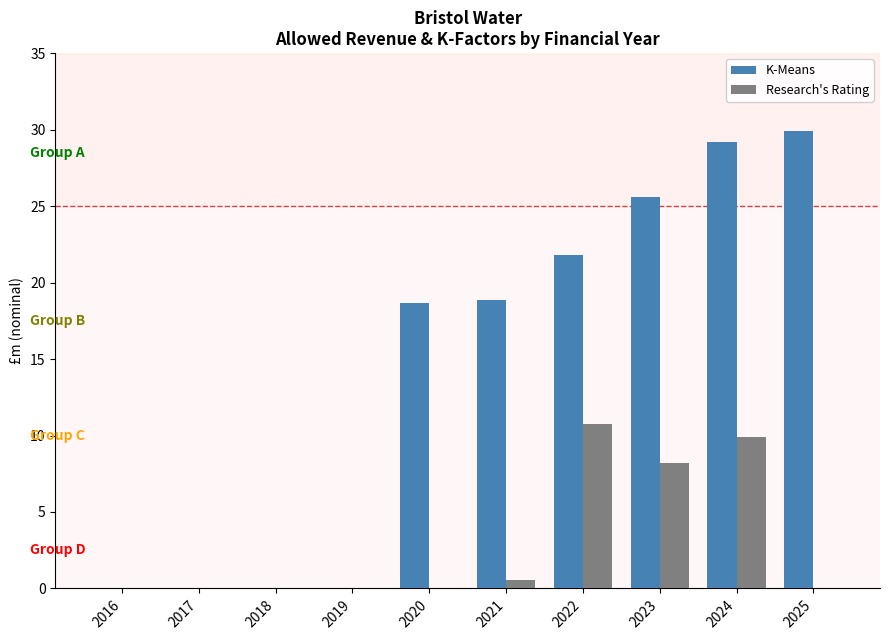

What is the maximum value shown in the chart?

29.9